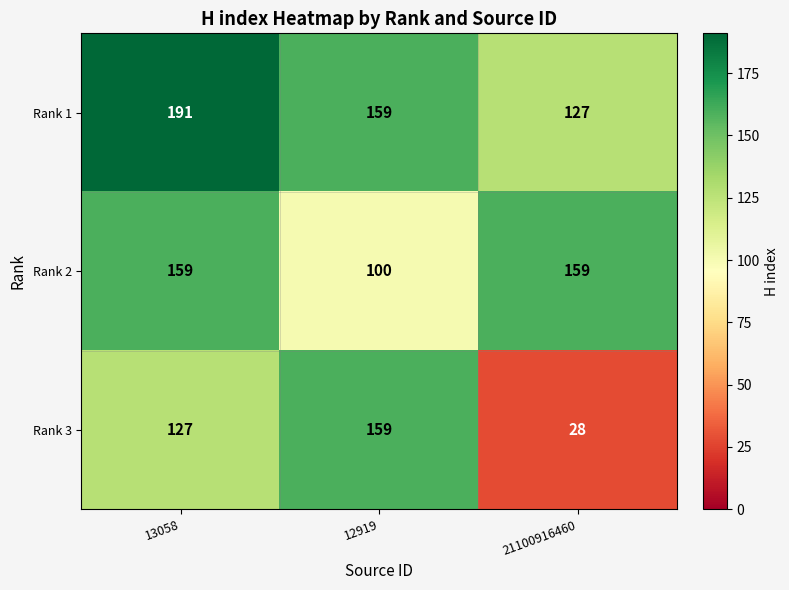

List the series in order of their overall mean, highest first.

Rank 1, Rank 2, Rank 3